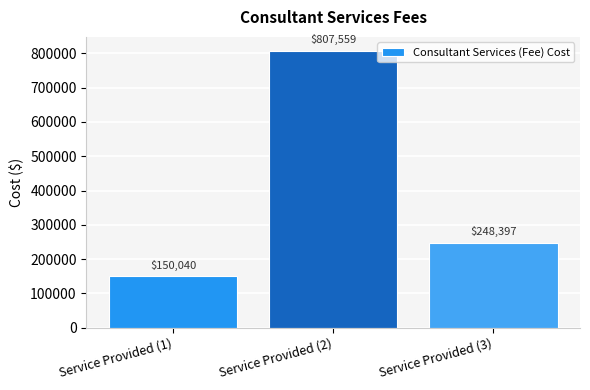

What is the approximate value at Service Provided (1)?

150039.9